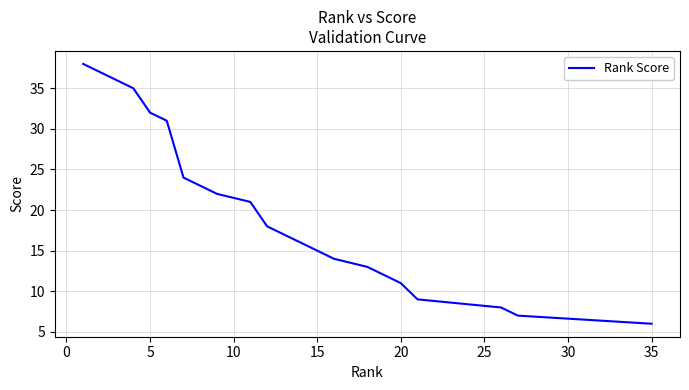

What is the difference between the maximum and minimum values?

32